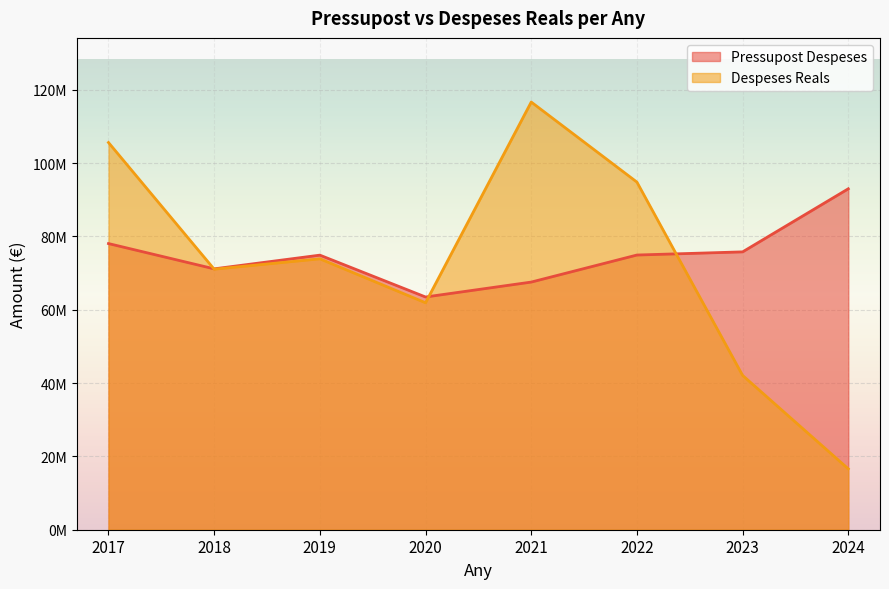

Which category has the highest value in the Pressupost Despeses series?

2024